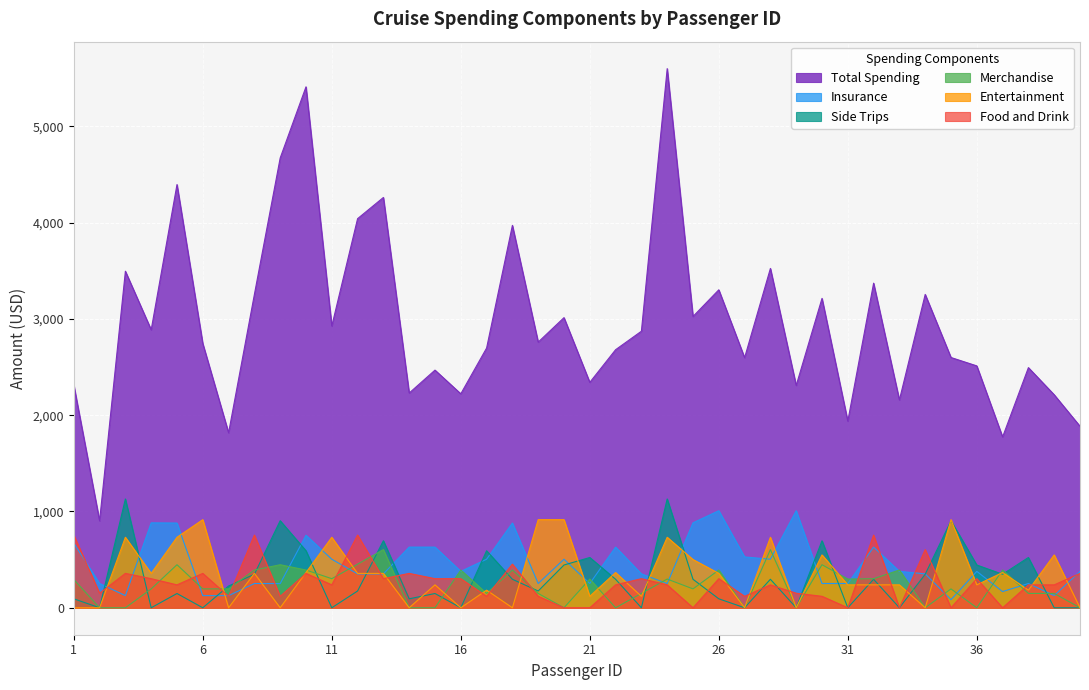

The Food and Drink series shows 125 at 10. True or false?

False